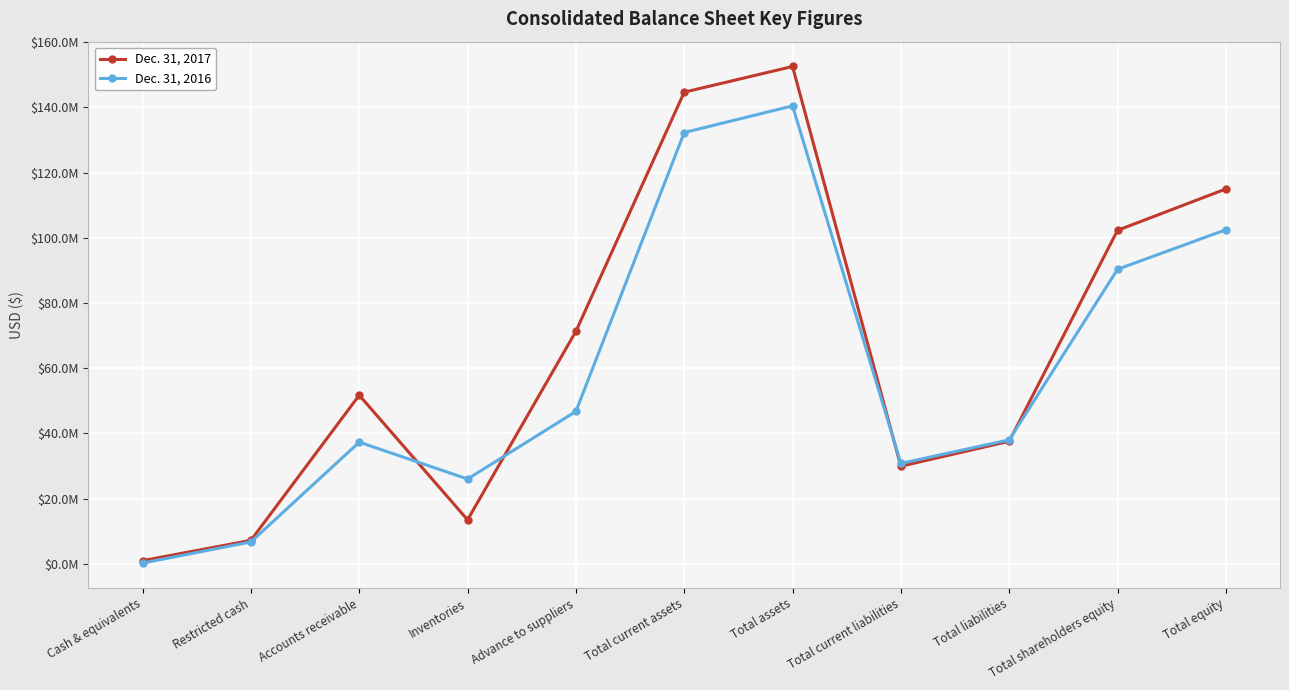

At how many categories does at least one series exceed 44567730?

6